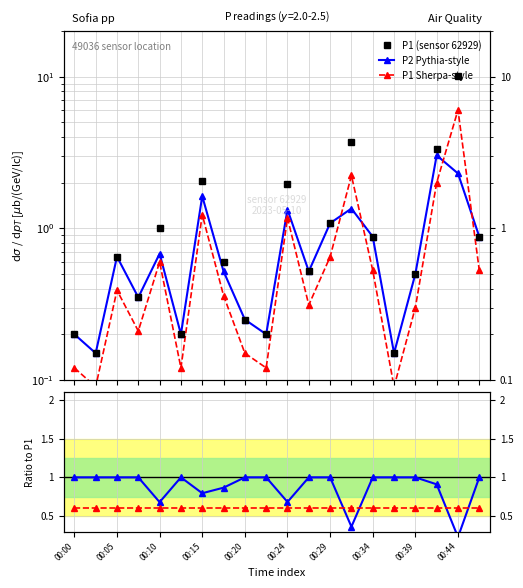

Is this an area chart (filled region under the line)?

No